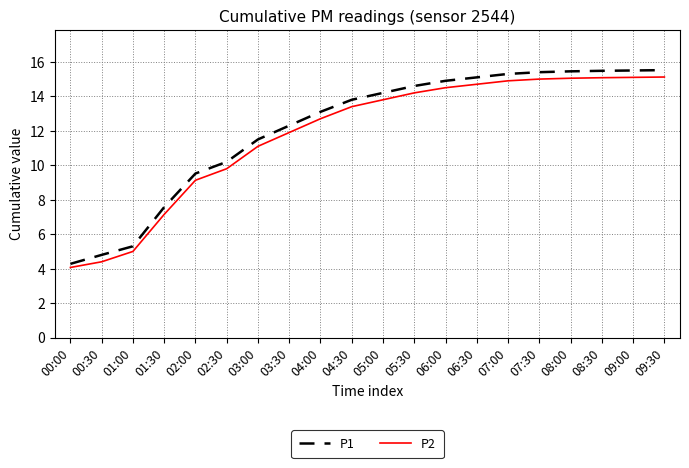

What position from the right is 08:00?

4